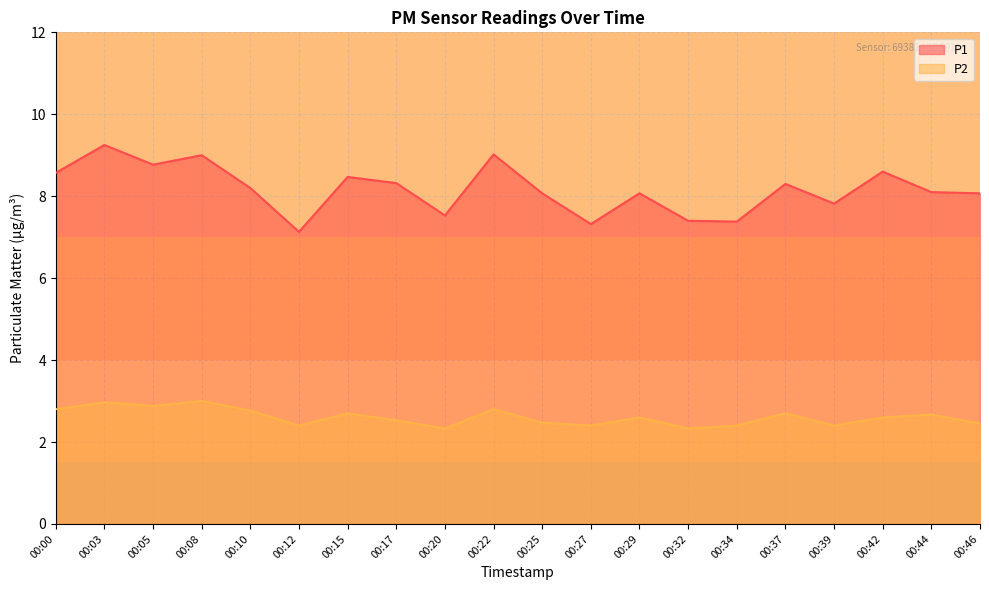

Reading left to right, list all the values displayed in this chart.

P1: 8.6	9.2	8.8	9.0	8.2	7.1	8.5	8.3	7.5	9.0	8.1	7.3	8.1	7.4	7.4	8.3	7.8	8.6	8.1	8.1
P2: 2.8	3.0	2.9	3.0	2.8	2.4	2.7	2.5	2.3	2.8	2.5	2.4	2.6	2.3	2.4	2.7	2.4	2.6	2.7	2.5